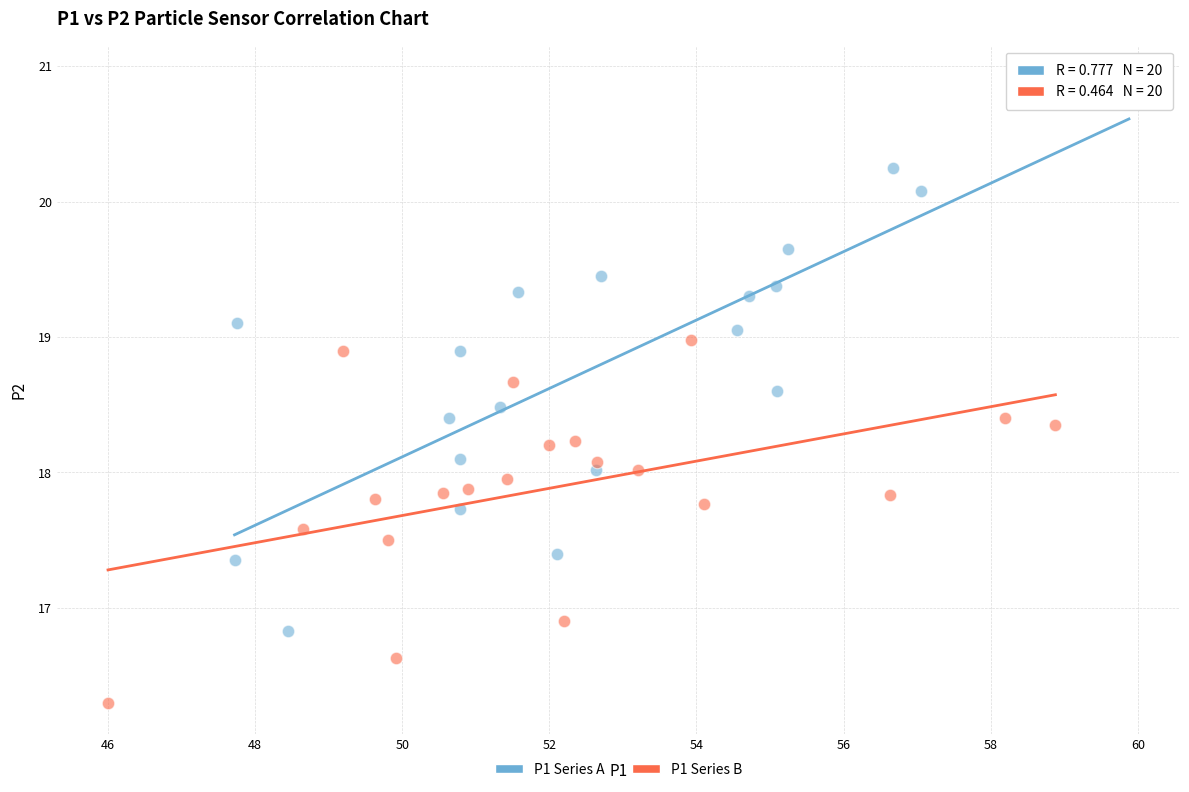

Which series contains the lowest Y value?

P1 Series B